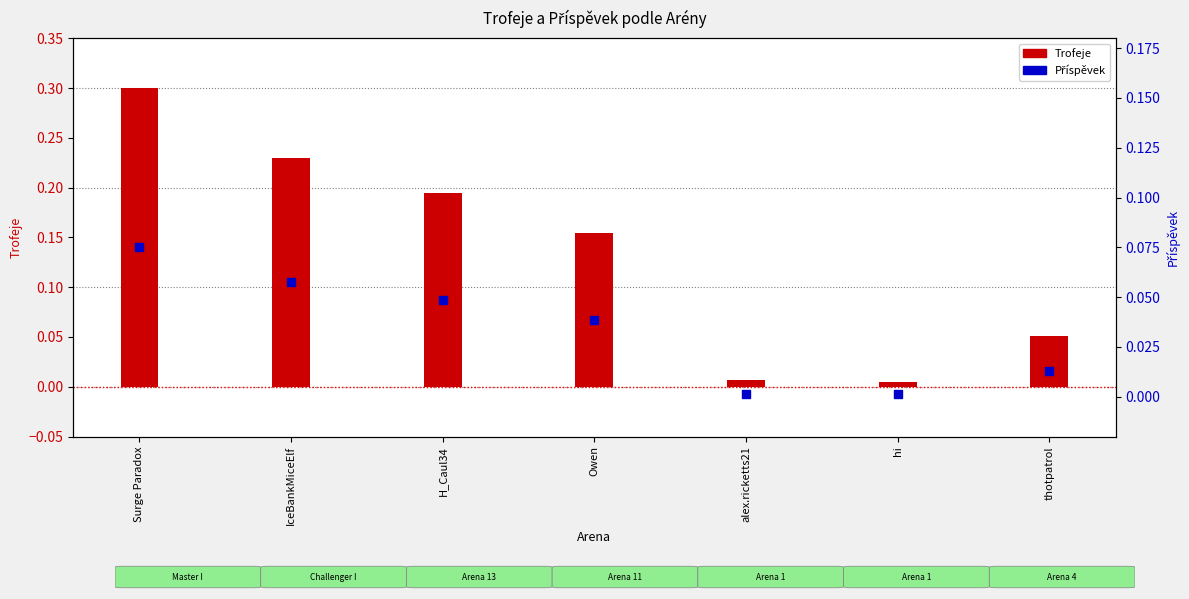

Is the value of Příspěvek at thotpatrol greater than the value of Trofeje at Owen?

No